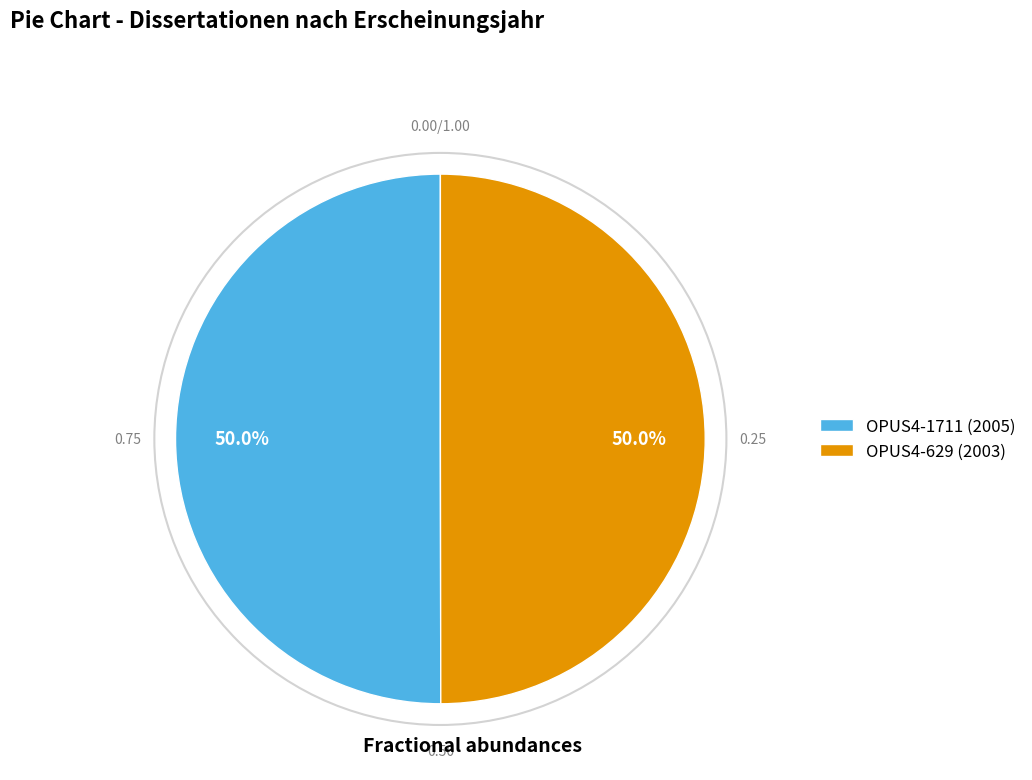

What percentage do OPUS4-629 and OPUS4-1711 together represent?

100.0%